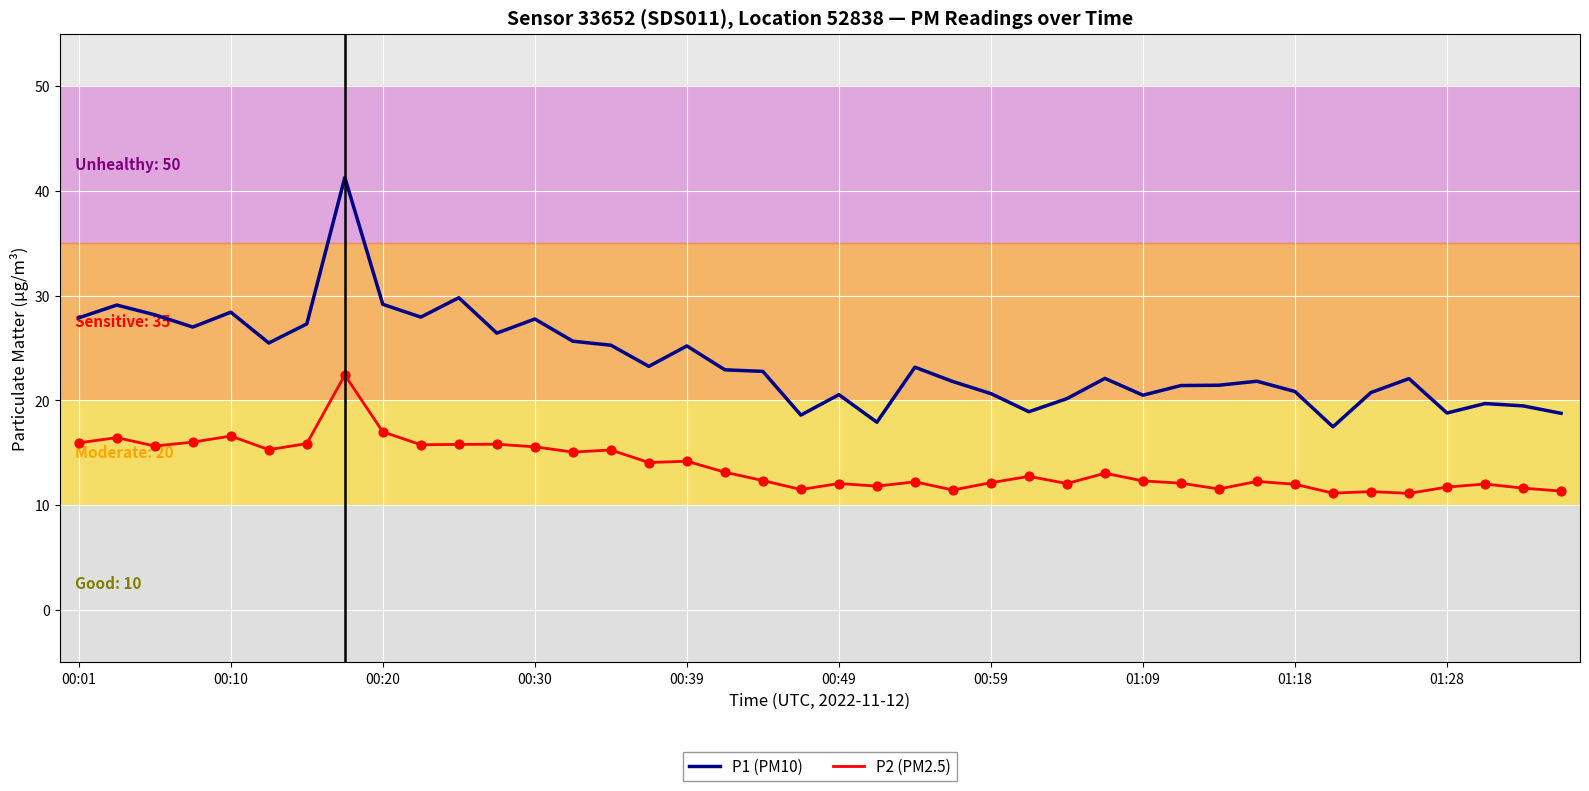

Which series has the largest total across all categories?

P1 (PM10)